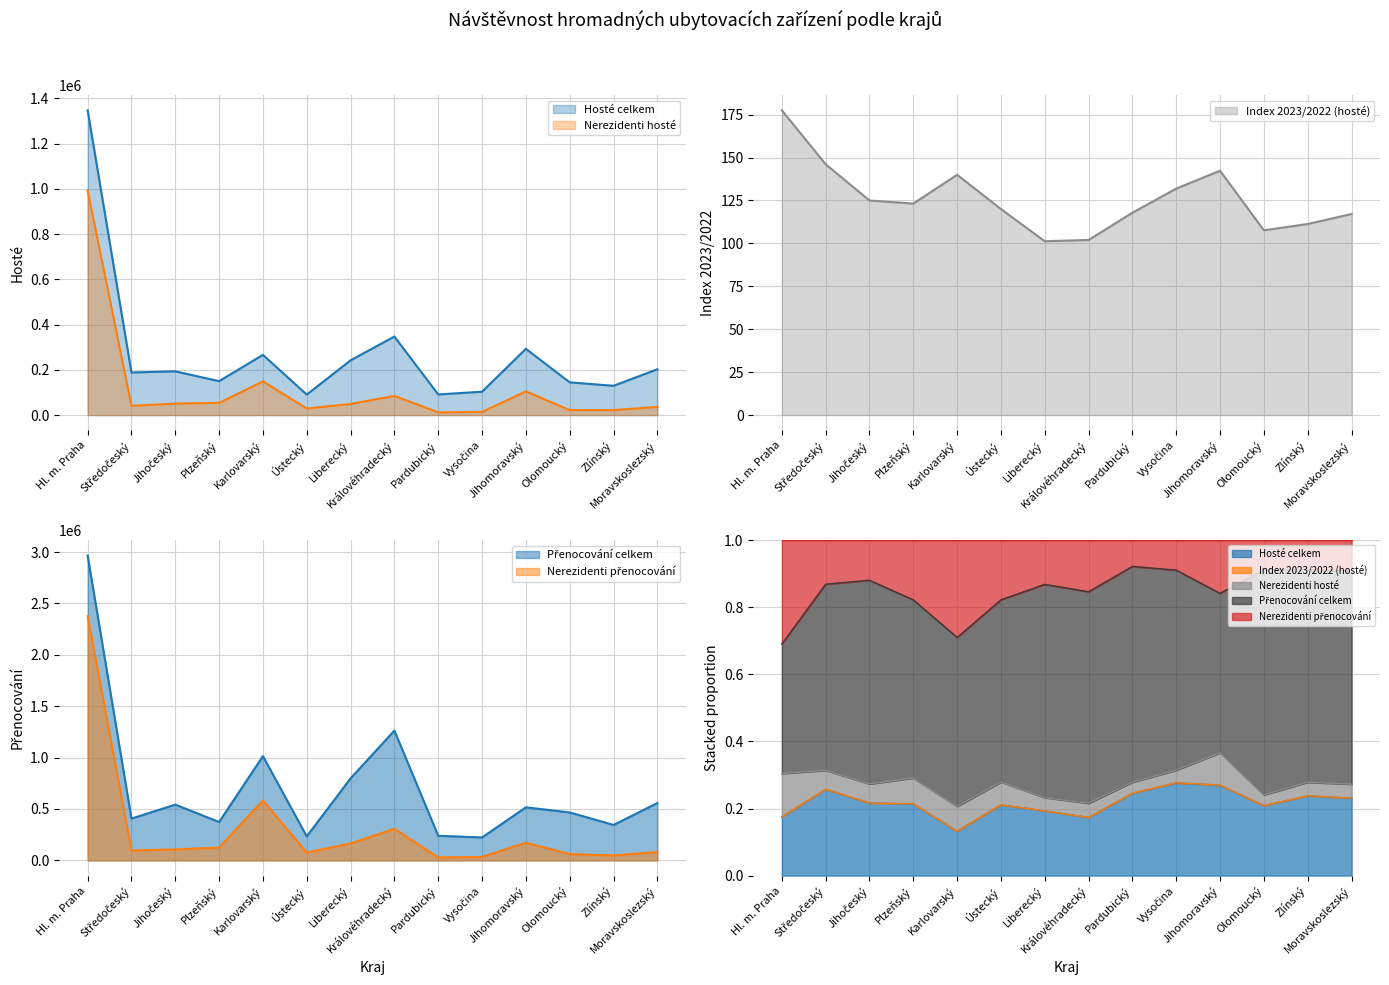

Is it true that Index 2023/2022 (hosté) equals 64.7 at Liberecký?

False